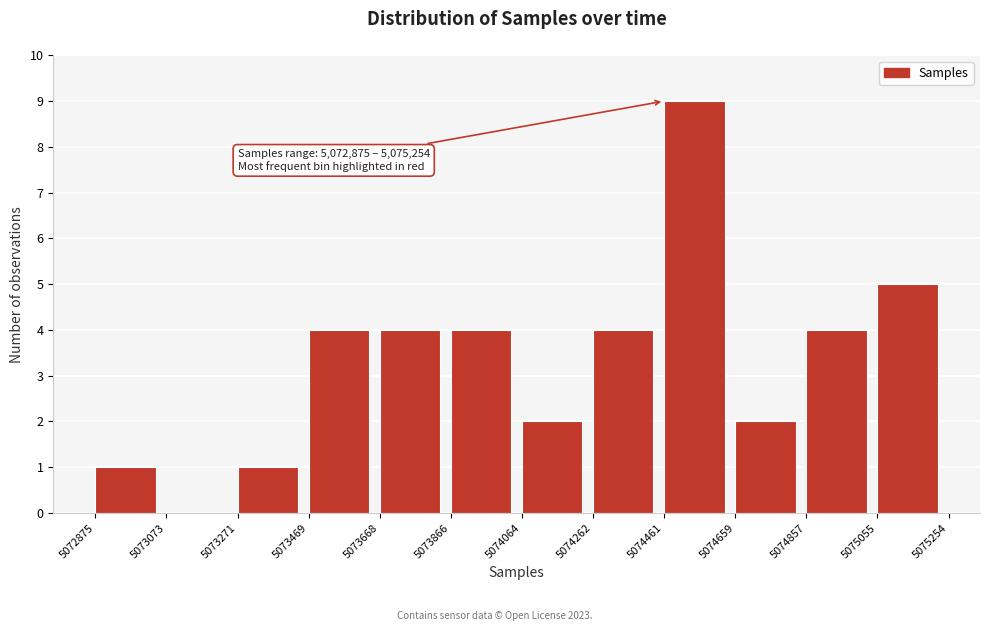

Which range on the x-axis has the tallest bar?

5074461 to 5074659